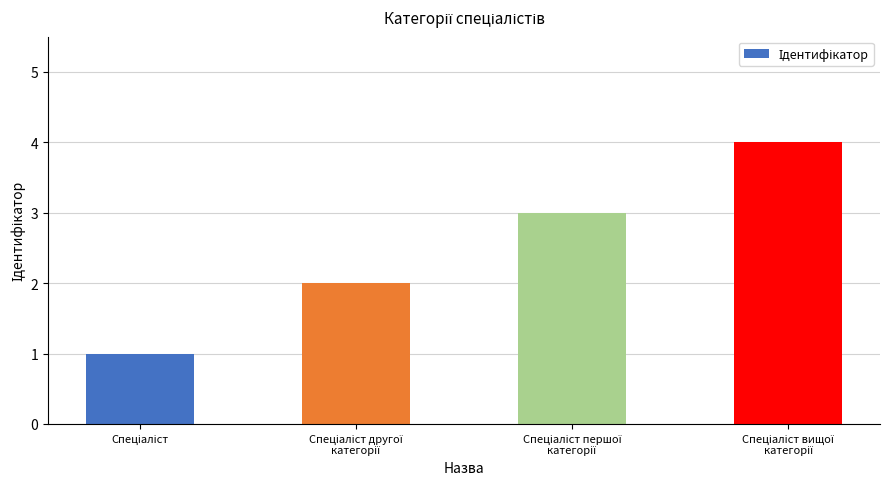

How many bars are there in total?

4